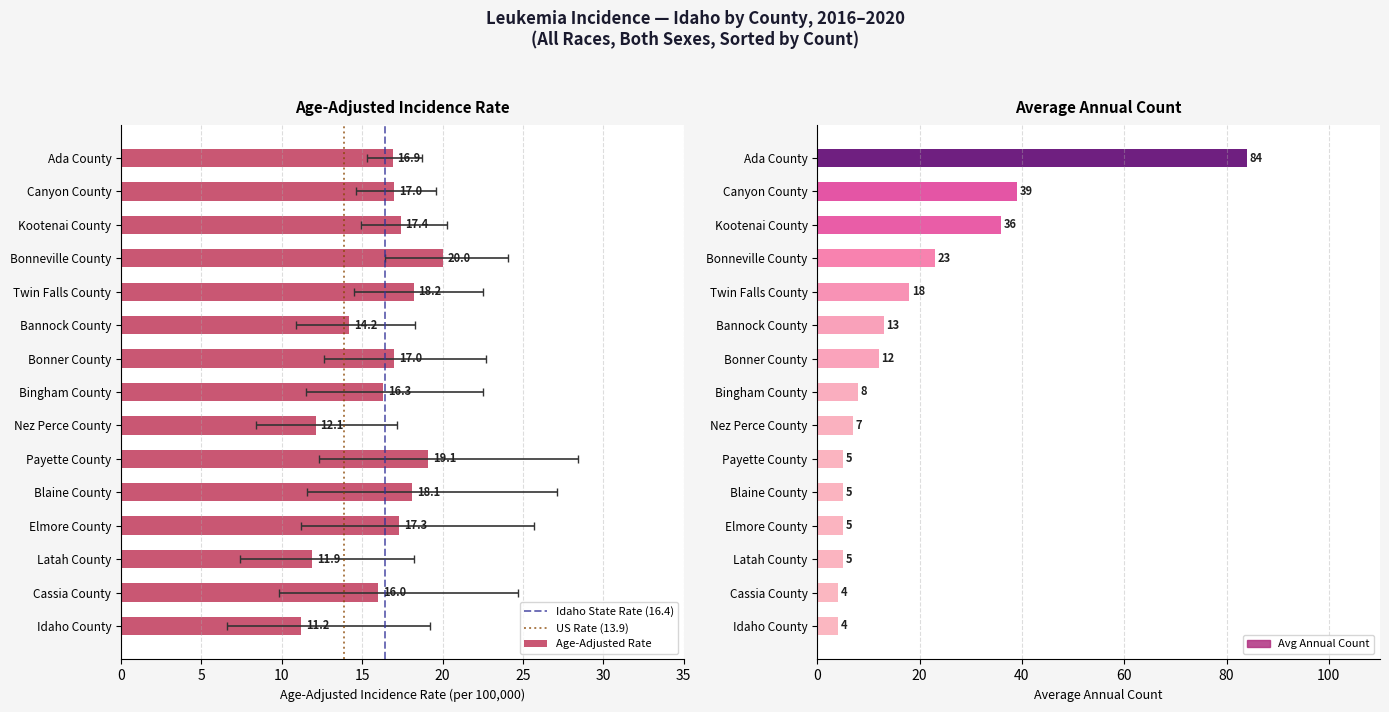

Which series has the largest total across all categories?

Avg Annual Count